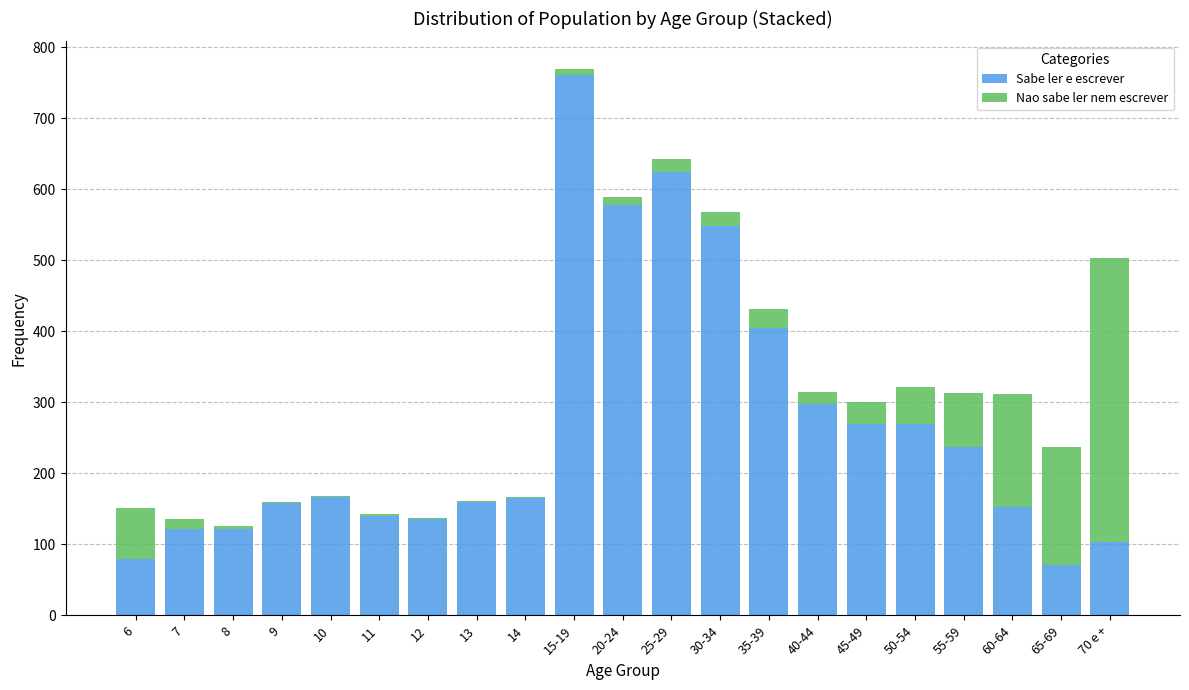

At which label is Sabe ler e escrever closest to 415?

35-39